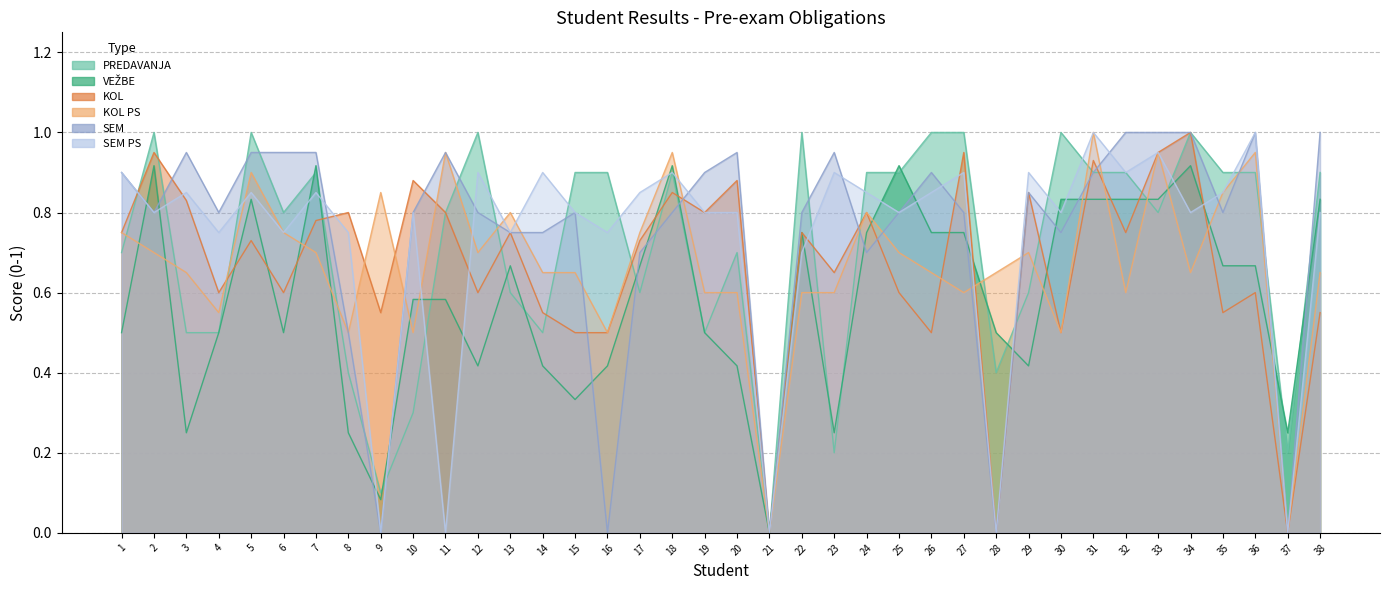

How many interior local valleys does the SEM PS series have?

14